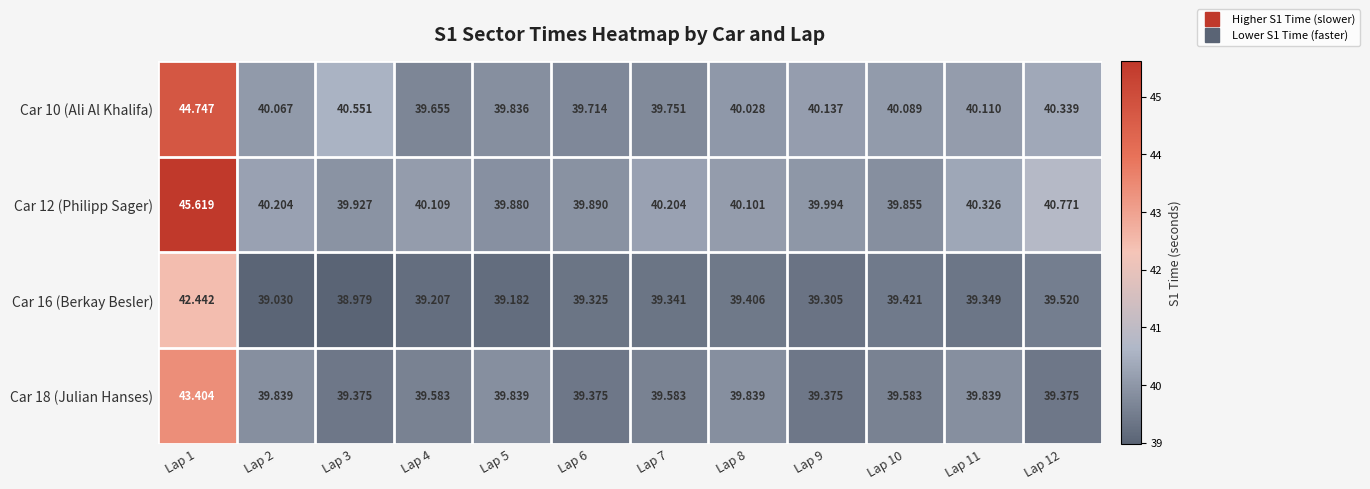

Which series has the largest total across all categories?

Car 12 (Philipp Sager)